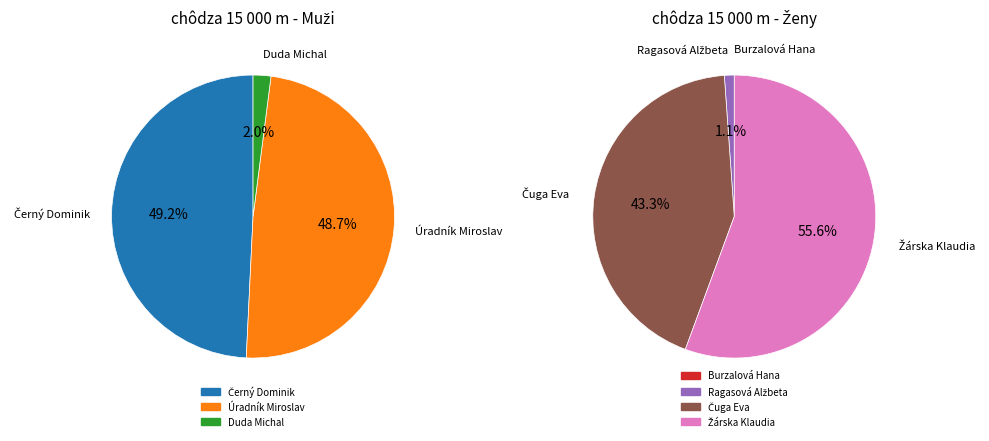

Count the number of slices in the pie.

7